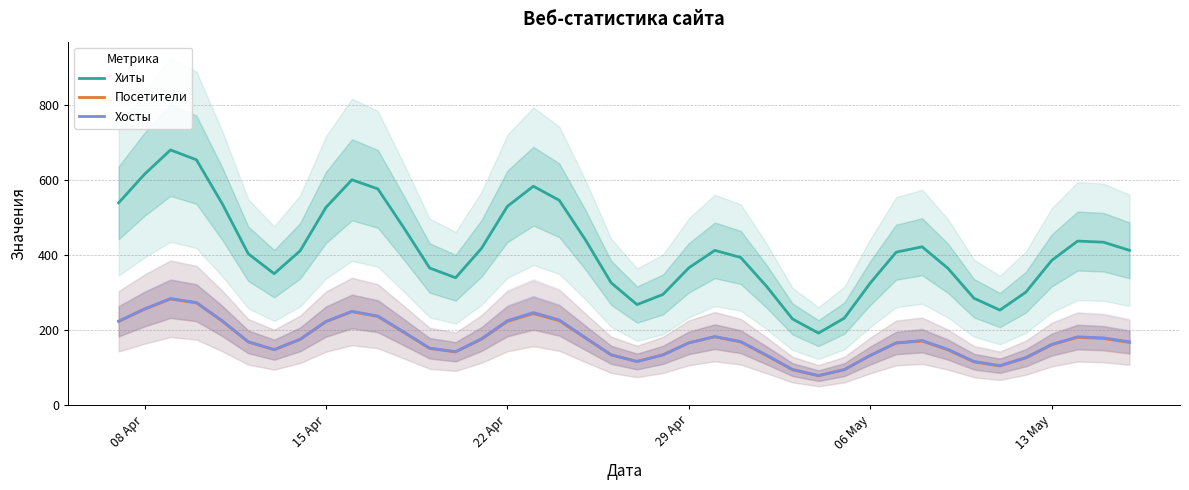

True or false: Хиты and Хосты intersect in this chart.

False